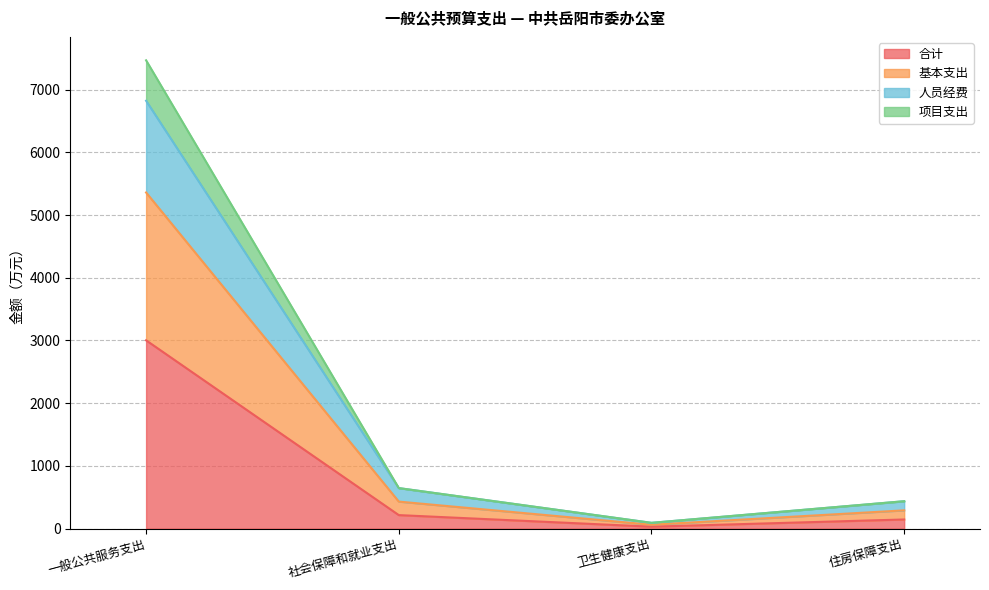

What are all the series names shown in the legend?

合计, 基本支出, 人员经费, 项目支出